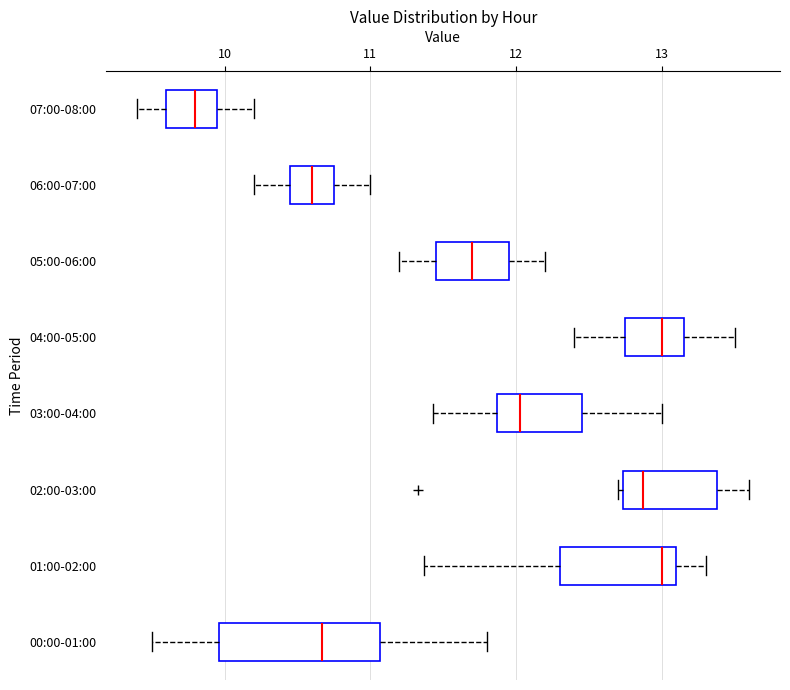

Reading bottom to top, read every box against the x-axis: the position of its median line, the range the box covers, and the ends of its whiskers. The values are not printed on the chart, so give them approximately, as read against the axis.

00:00-01:00: median 10.7, box 10.0 to 11.1, whiskers 9.5 to 11.8
01:00-02:00: median 13.0, box 12.3 to 13.1, whiskers 11.4 to 13.3
02:00-03:00: median 12.9, box 12.7 to 13.4, whiskers 12.7 (just left of the box's left edge) to 13.6
03:00-04:00: median 12.0, box 11.9 to 12.5, whiskers 11.4 to 13.0
04:00-05:00: median 13.0, box 12.8 to 13.2, whiskers 12.4 to 13.5
05:00-06:00: median 11.7, box 11.5 to 12.0, whiskers 11.2 to 12.2
06:00-07:00: median 10.6, box 10.5 to 10.8, whiskers 10.2 to 11.0
07:00-08:00: median 9.8, box 9.6 to 10.0, whiskers 9.4 to 10.2